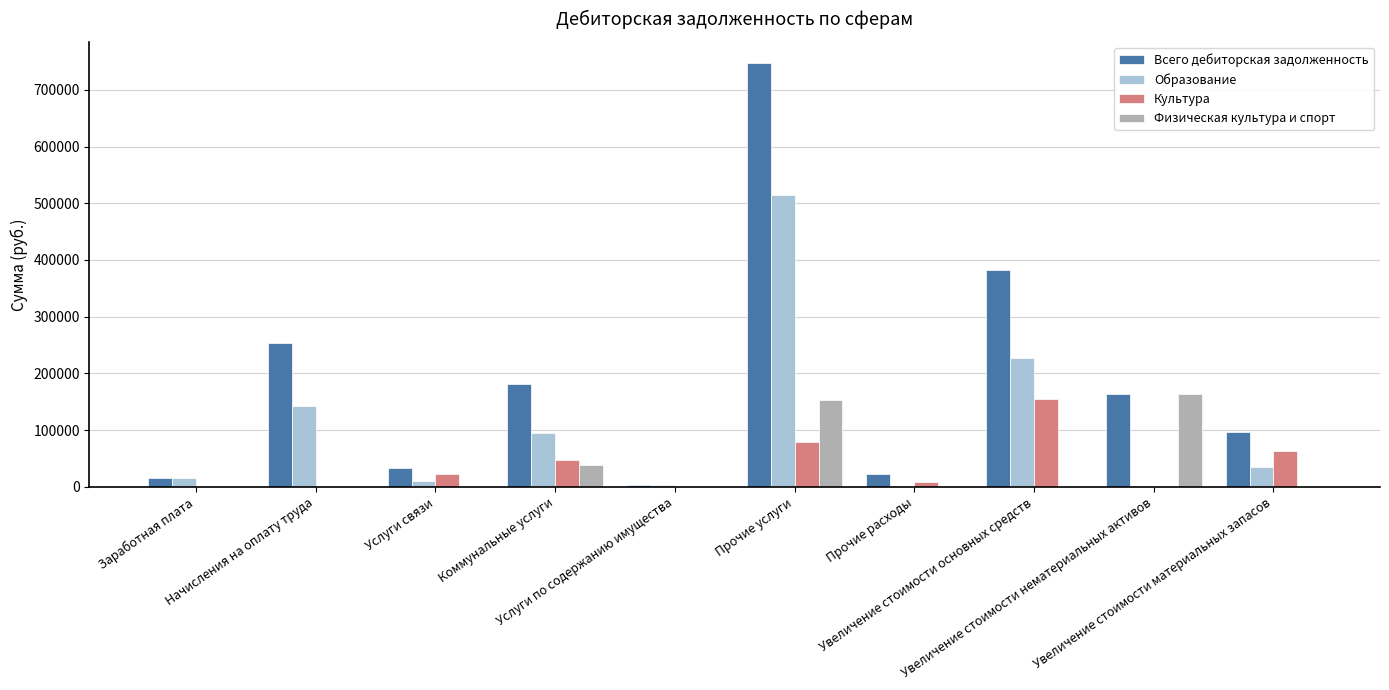

True or false: Культура has a value of 0.0 at Увеличение стоимости нематериальных активов.

True